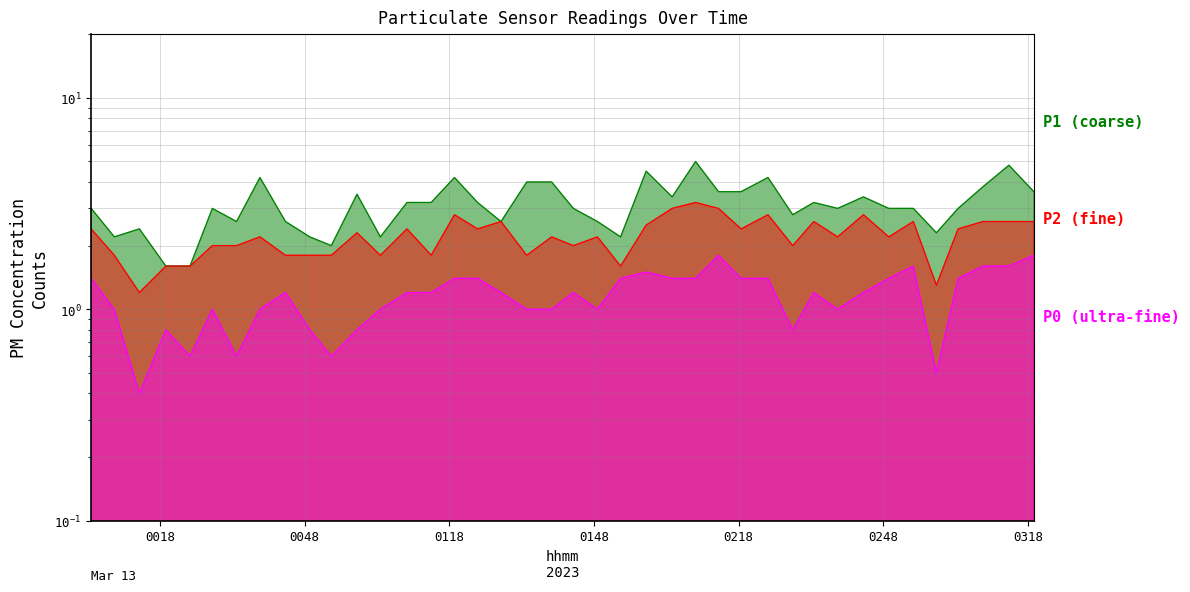

Which series has the widest spread of values?

P1